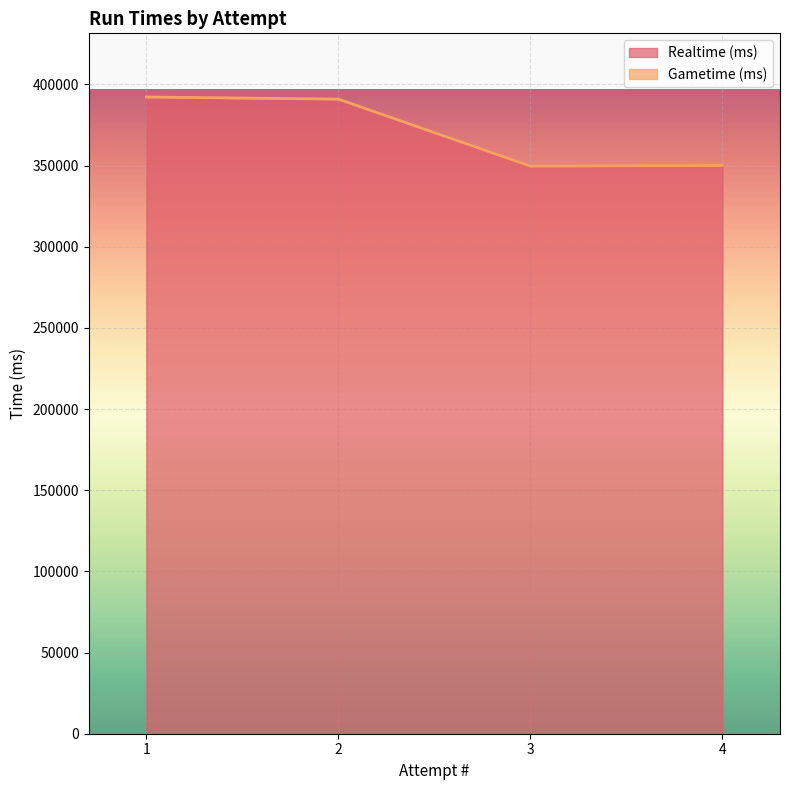

Between 2 and 4, which is larger?

2